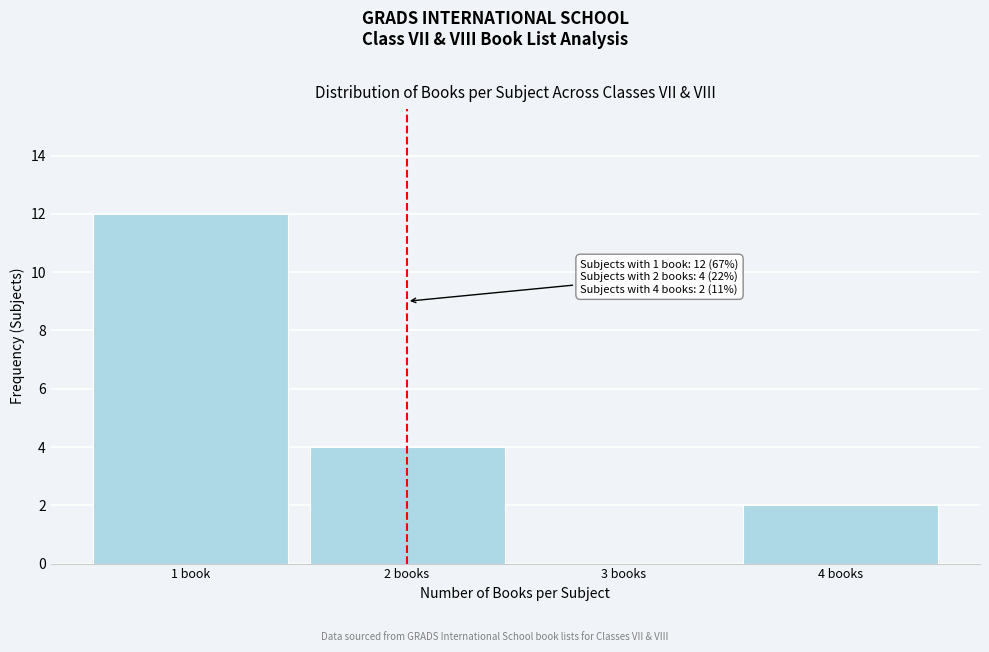

Reading right to left, what are all the values shown in this chart?

4 books=2	3 books=0	2 books=4	1 book=12